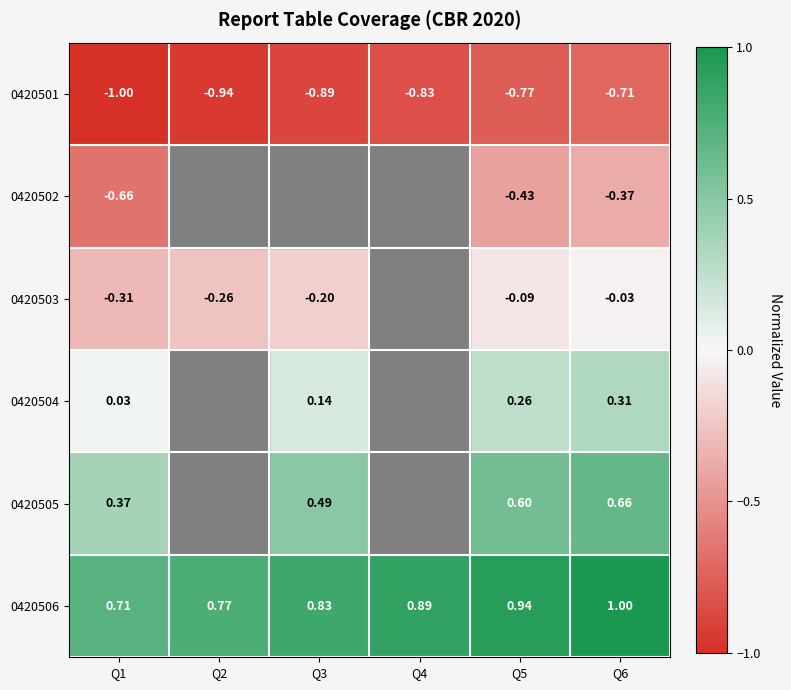

Is the value of 0420501 at Q1 greater than the value of 0420502 at Q5?

No